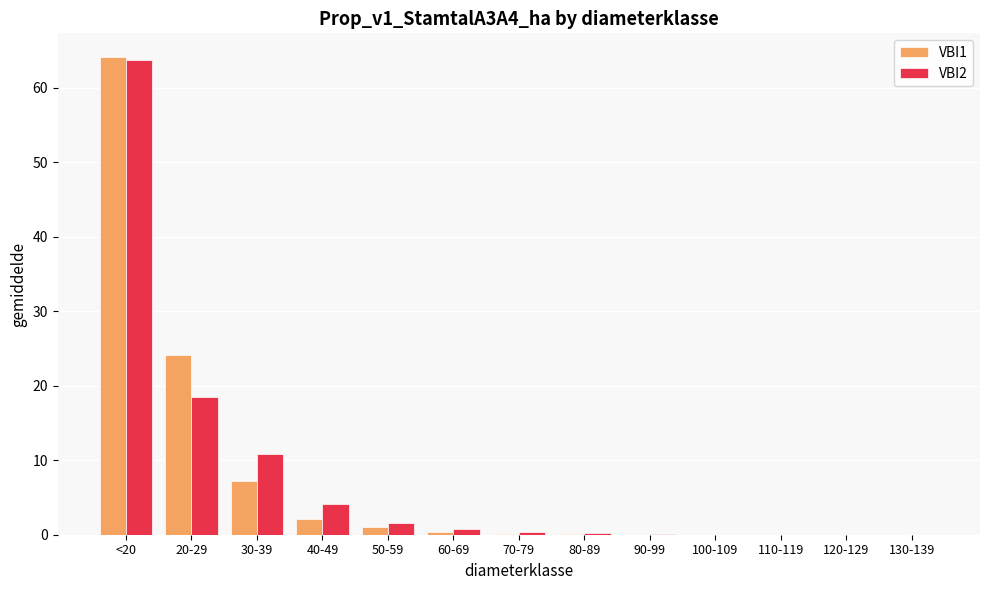

At which category does the chart reach its peak across all series?

<20